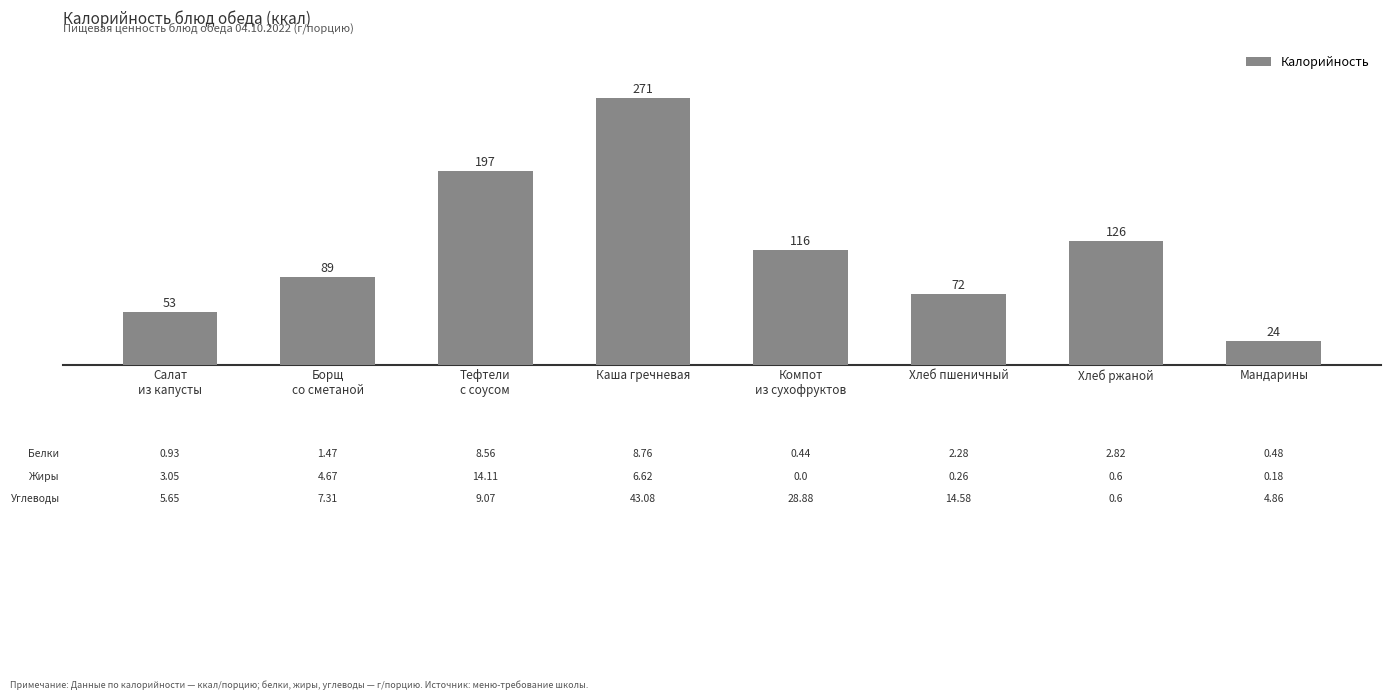

List the labels in order of value, smallest first.

Мандарины, Салат
из капусты, Хлеб пшеничный, Борщ
со сметаной, Компот
из сухофруктов, Хлеб ржаной, Тефтели
с соусом, Каша гречневая